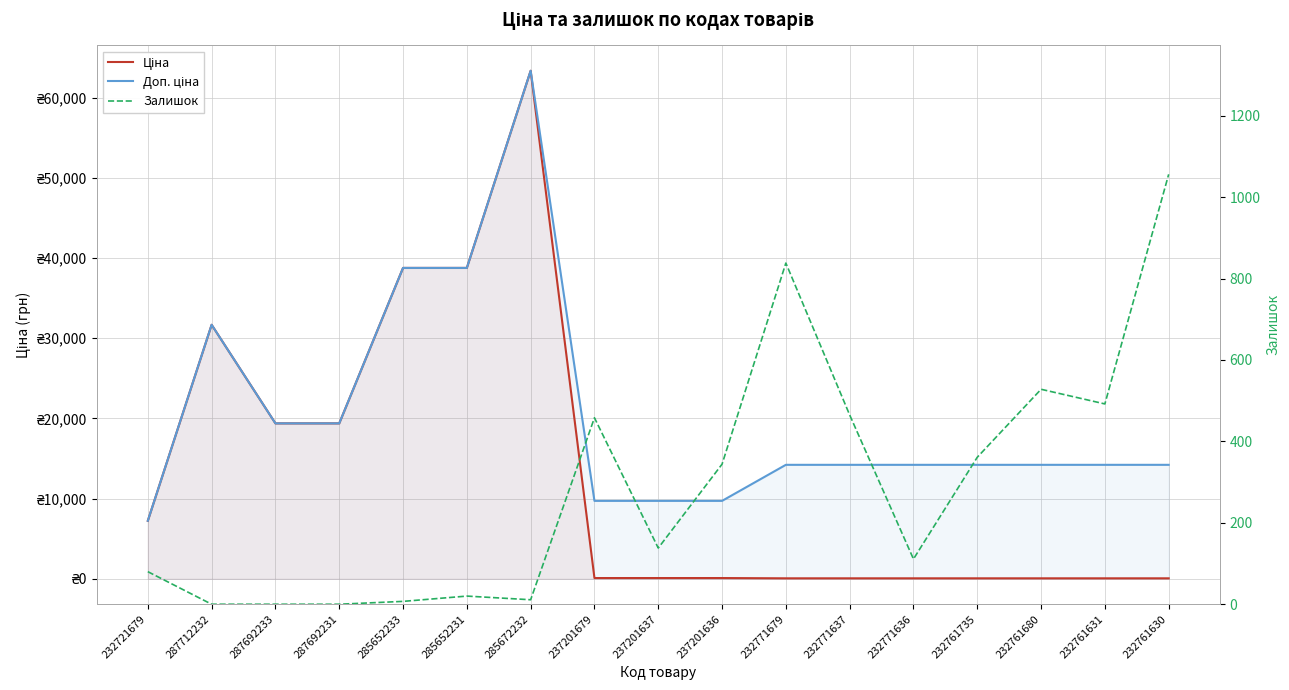

Reading left to right, extract all data points from this chart.

Ціна: 7235.9	31672.8	19381.6	19381.6	38763.2	38763.2	63345.6	97.2	97.2	97.2	63.2	63.2	63.2	63.2	63.2	63.2	63.2
Доп. ціна: 7235.9	31672.8	19381.6	19381.6	38763.2	38763.2	63345.6	9719.0	9719.0	9719.0	14213.2	14213.2	14213.2	14213.2	14213.2	14213.2	14213.2
Залишок: 80.0	0.0	0.0	0.0	7.0	20.0	11.0	458.0	138.0	344.0	838.0	465.0	111.0	361.0	528.0	492.0	1056.0